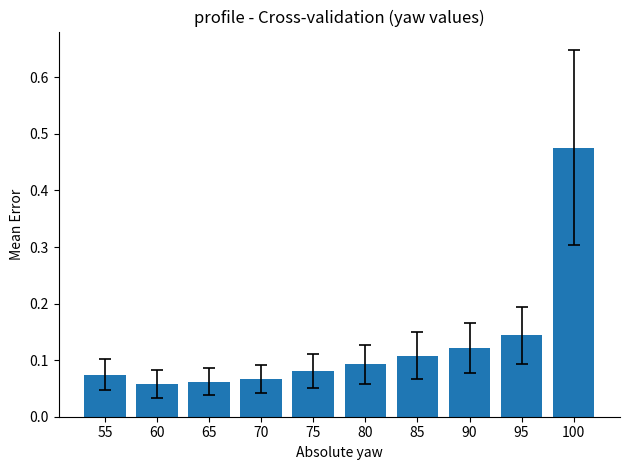

What is the difference between the maximum and second lowest values?

0.4